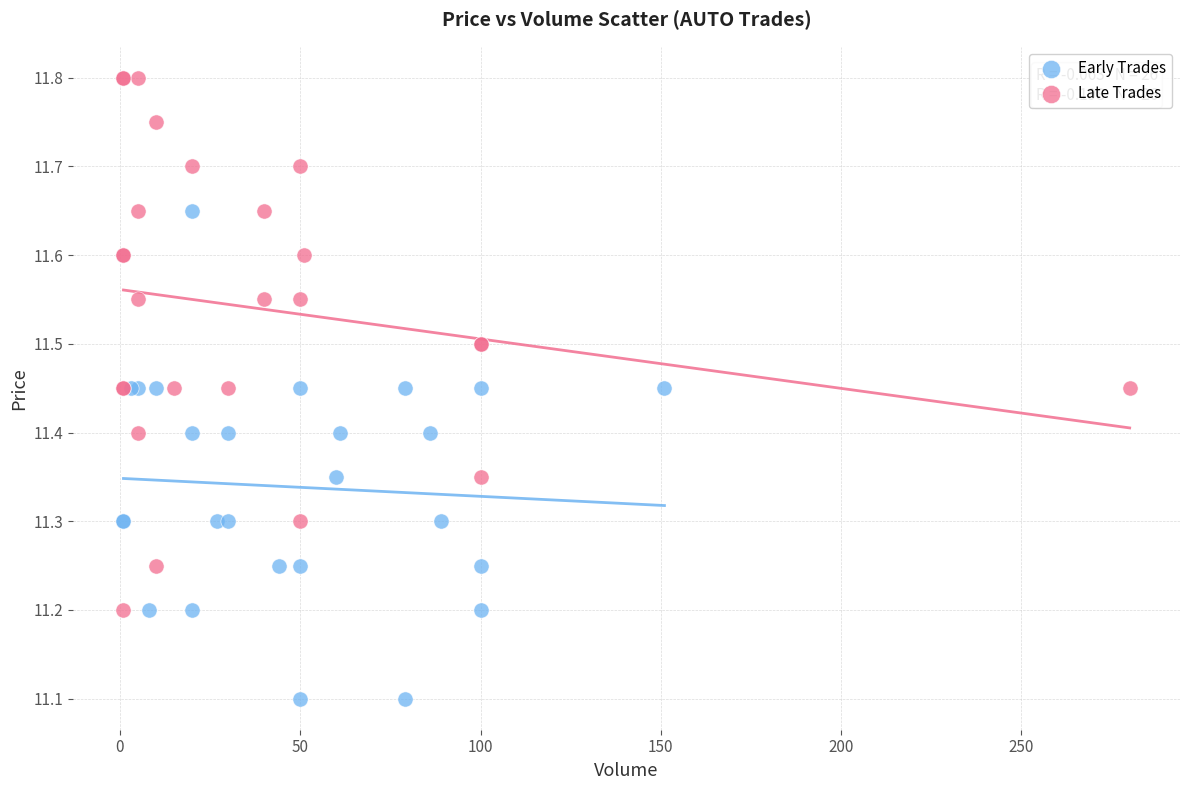

Which series contains the lowest Y value?

Early Trades